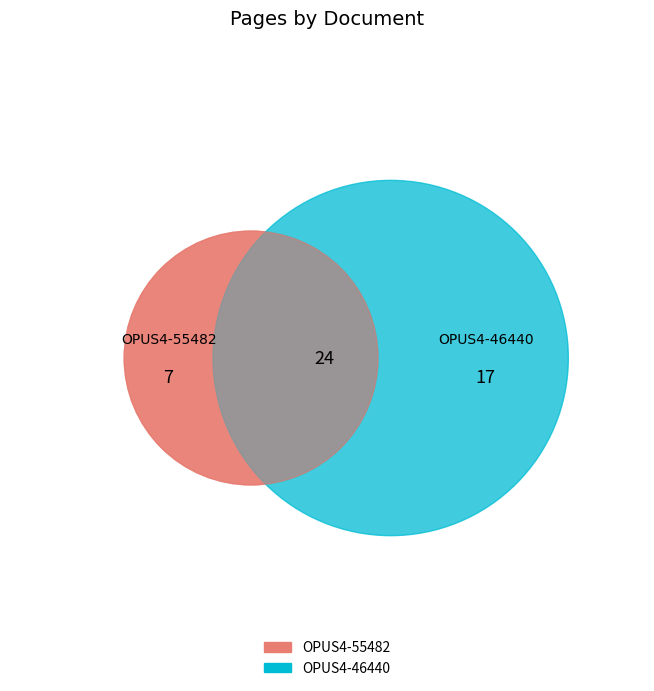

How many segments does this pie chart have?

2